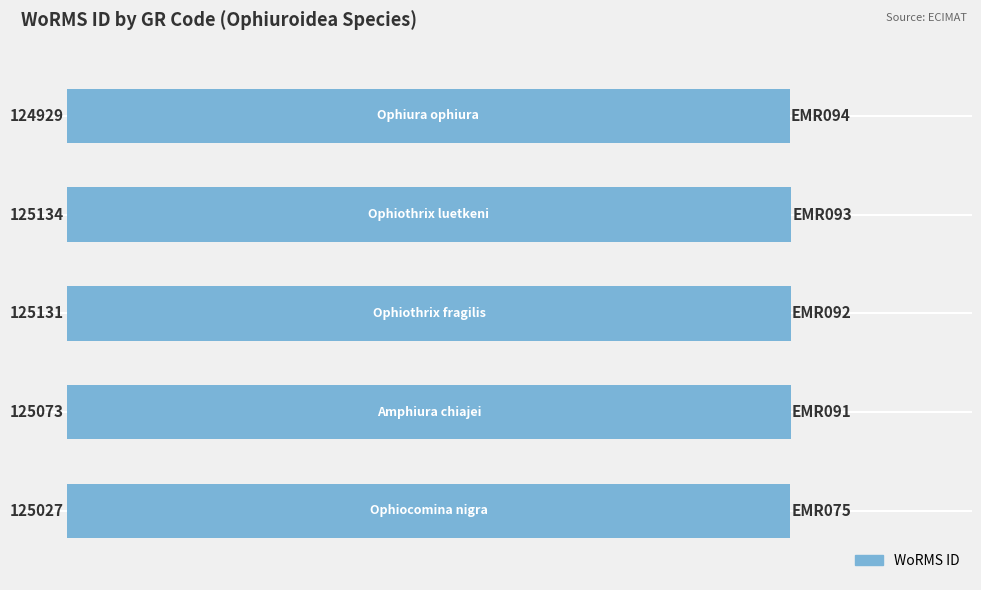

What is the difference between the second highest and second lowest values?

104